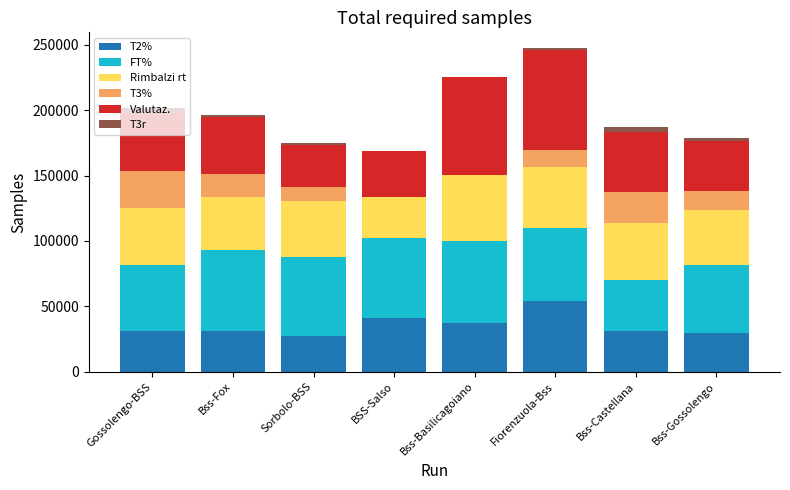

What is the highest value of the T2% series?

54170.0